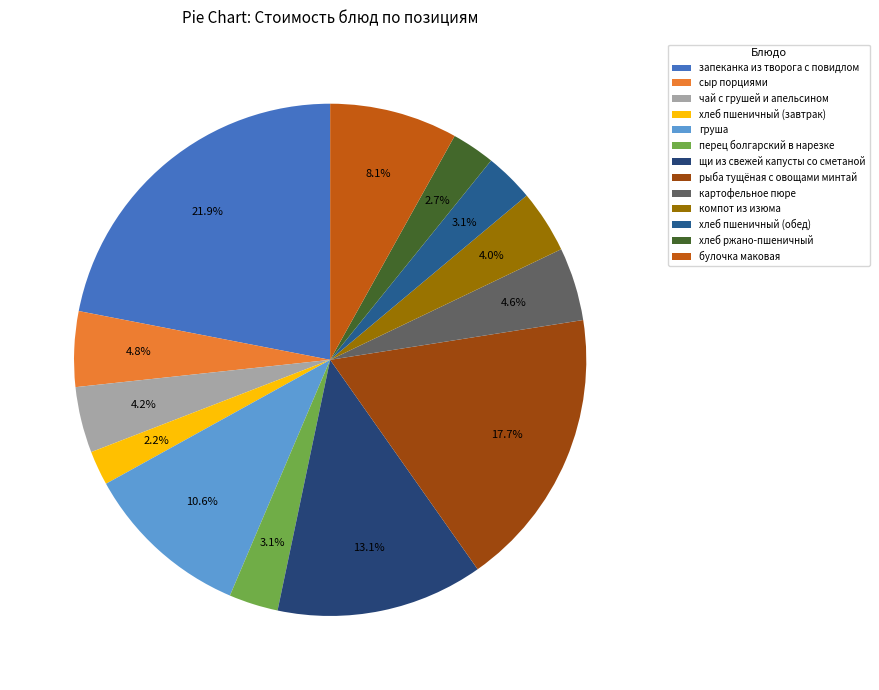

To the nearest percent, what is the difference between the рыба тущёная с овощами минтай and груша slice percentages?

7%